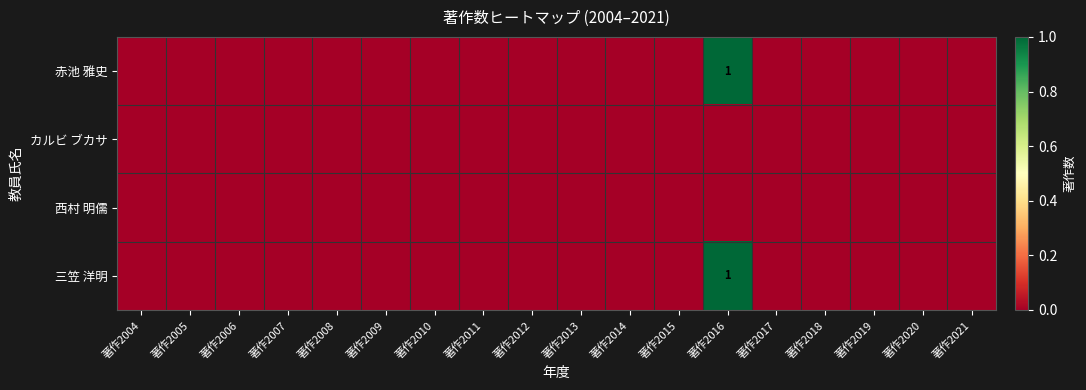

Is the value of カルビ ブカサ at 著作2006 greater than the value of 西村 明儒 at 著作2016?

No